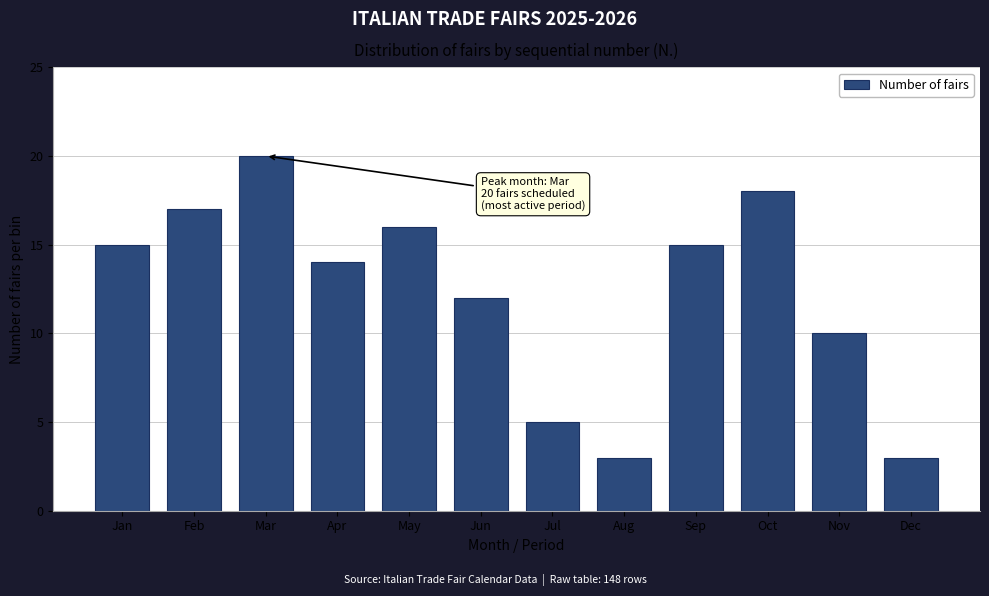

Reading left to right, transcribe all the data shown in this chart.

15	17	20	14	16	12	5	3	15	18	10	3